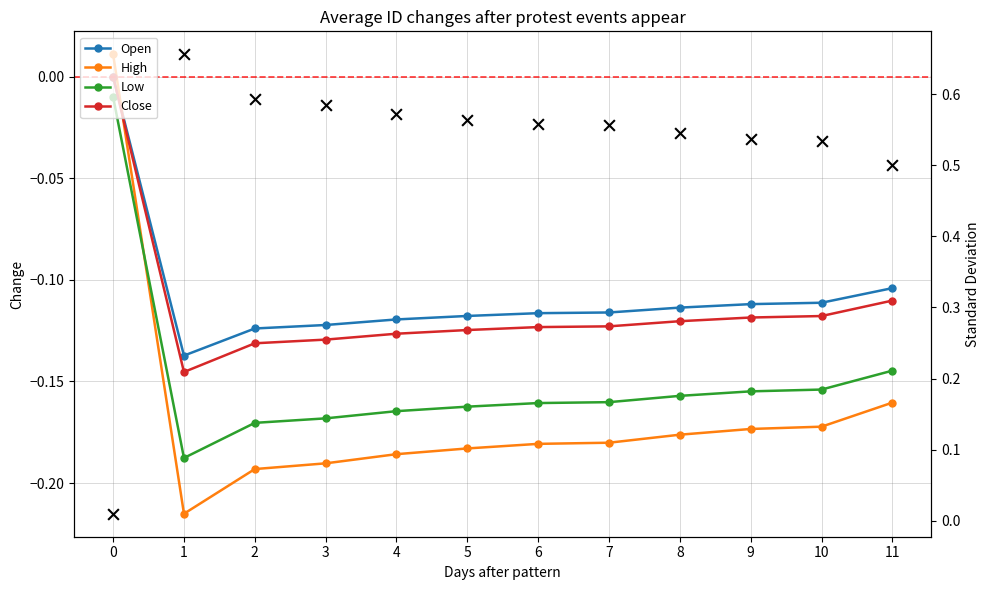

Which series has the largest Y range (max minus min)?

Std Dev